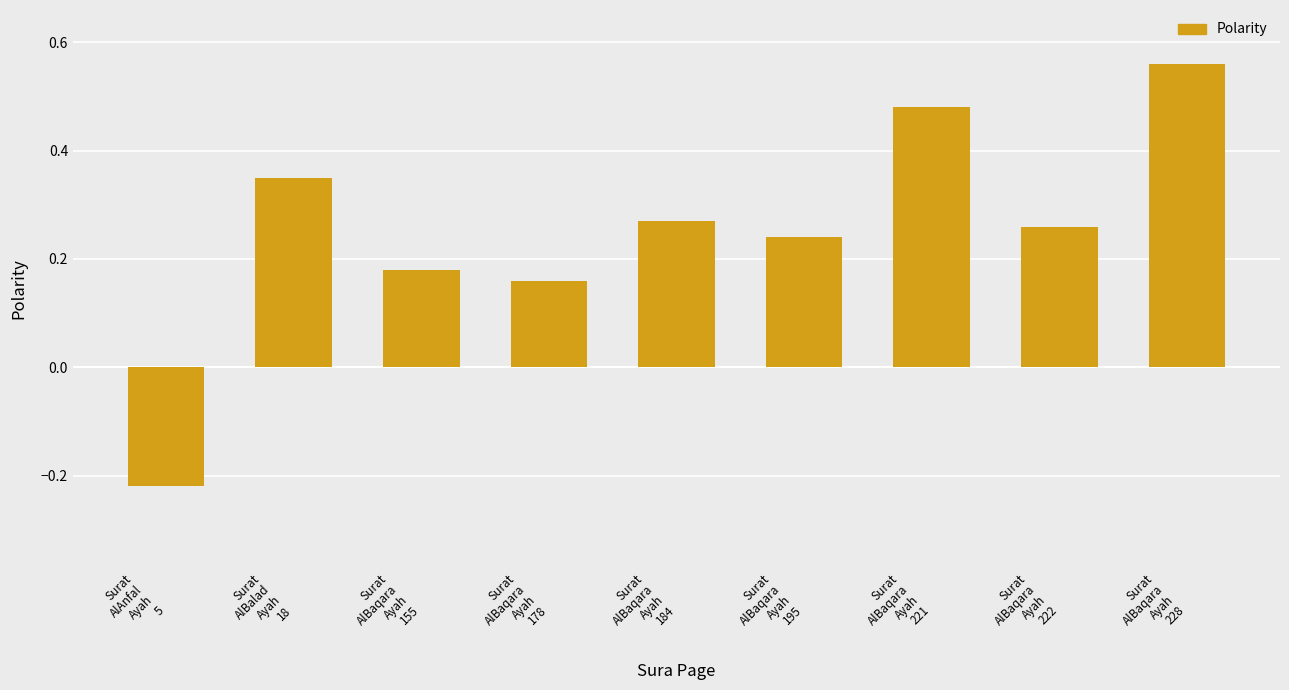

How many values are between 0 and 1?

8